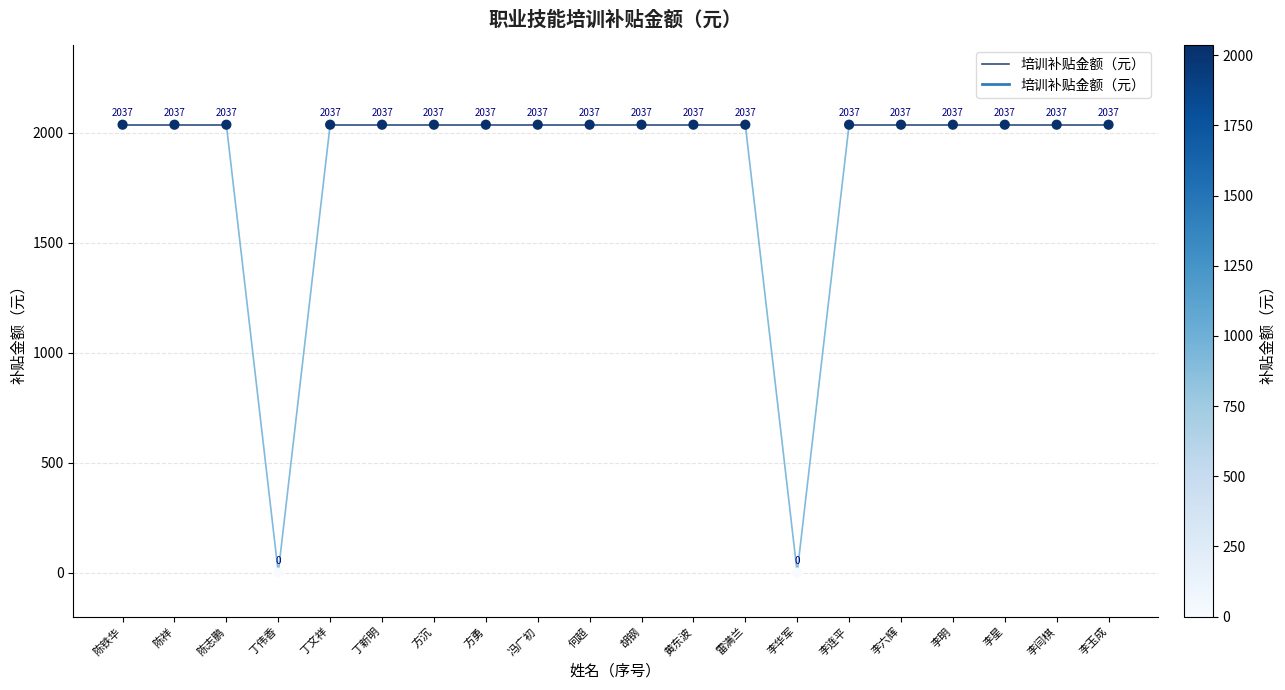

What is the range of Y values (max minus min)?

2037